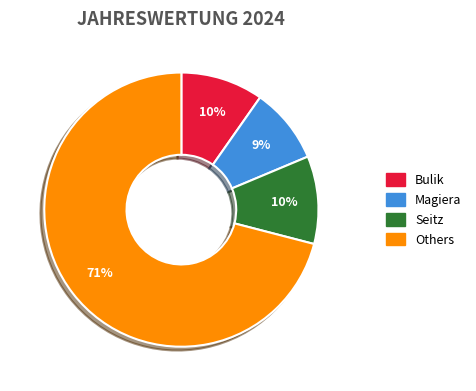

To the nearest percent, what is the difference between the largest and smallest slice percentages?

62%